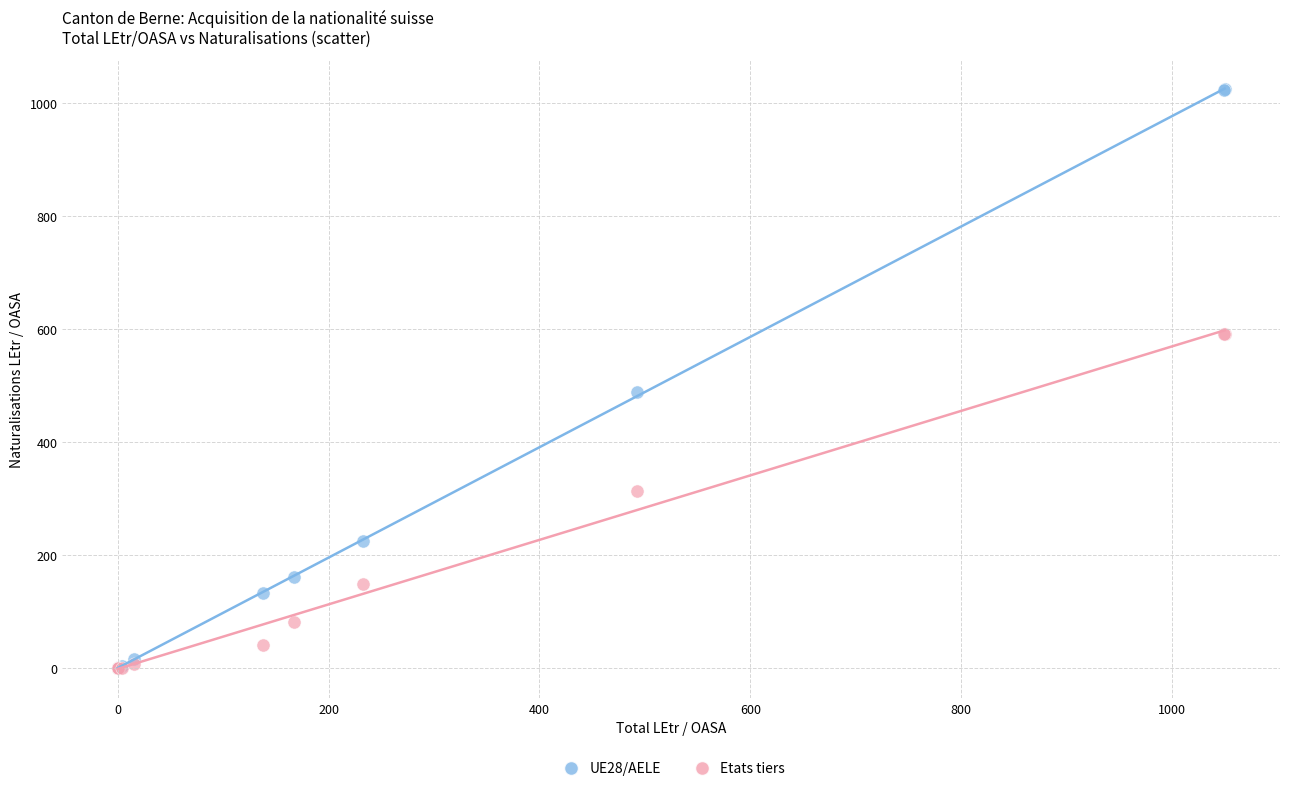

Which series reaches the maximum Y coordinate?

UE28/AELE